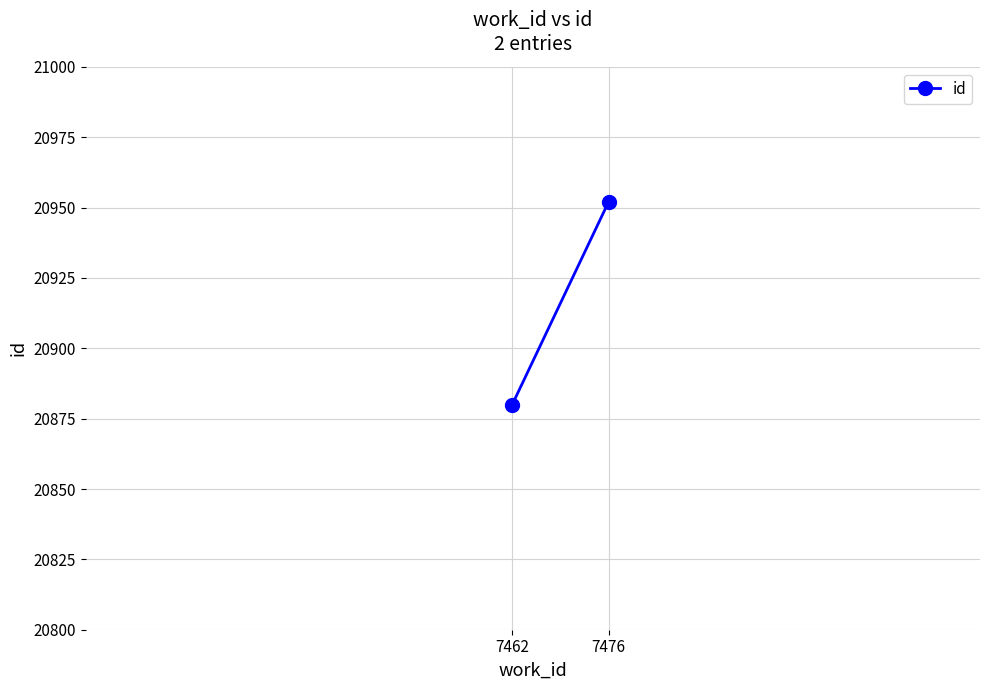

How many lines are shown in the chart?

1